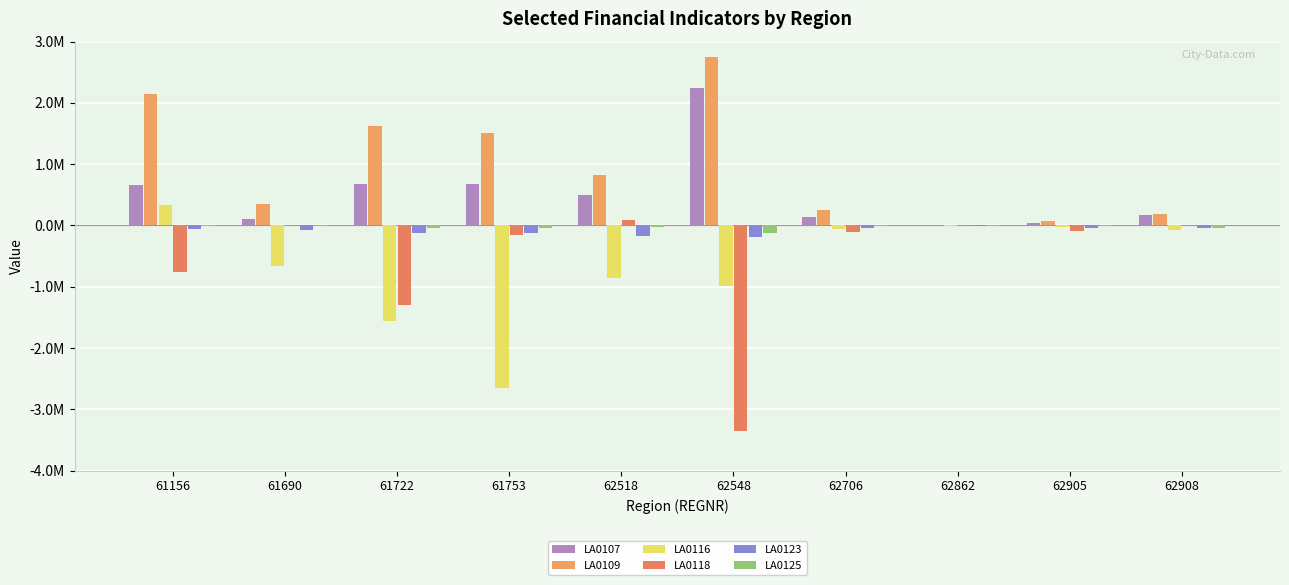

What is the difference between the highest and lowest values at 62706?

359028